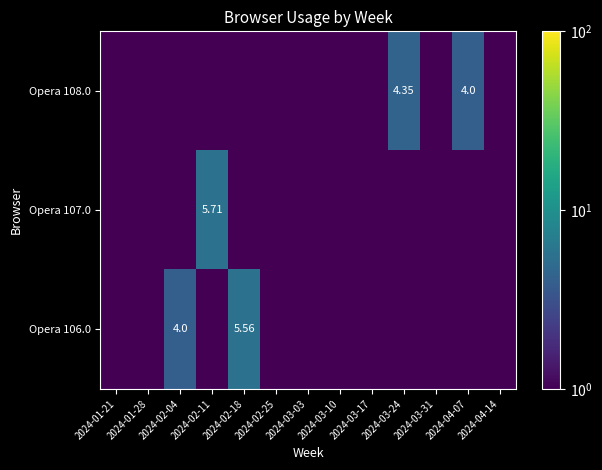

Is the value of Opera 107.0 at 2024-03-10 greater than the value of Opera 106.0 at 2024-04-07?

No